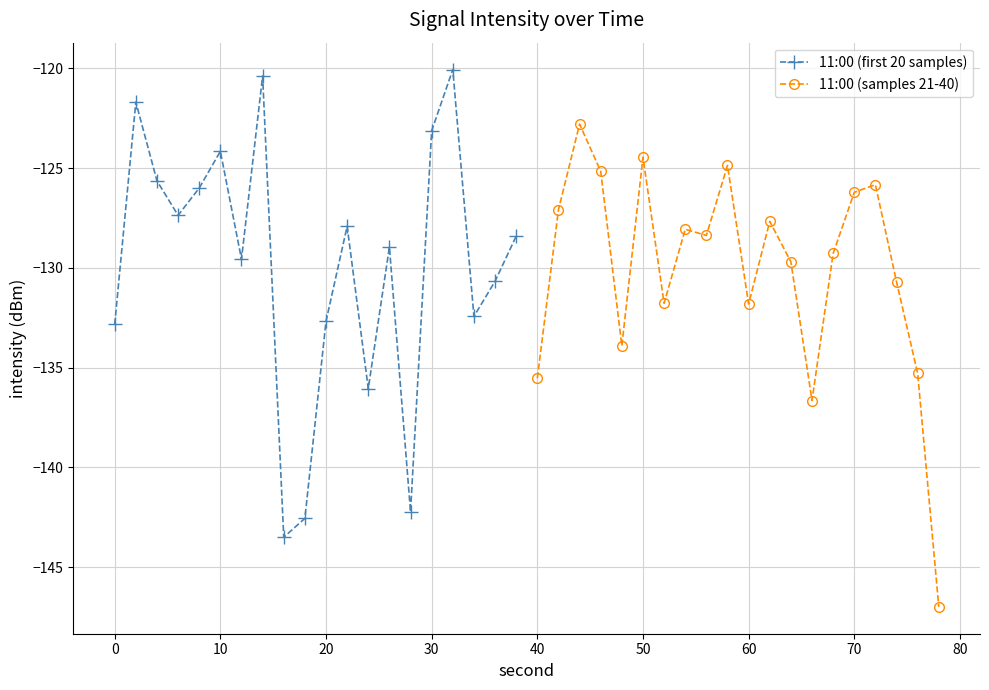

Reading left to right, extract all data points from this chart.

11:00 (first 20 samples): -132.8	-121.7	-125.6	-127.4	-126.0	-124.2	-129.6	-120.4	-143.5	-142.6	-132.7	-127.9	-136.1	-129.0	-142.2	-123.1	-120.1	-132.4	-130.7	-128.4
11:00 (samples 21-40): -135.5	-127.1	-122.8	-125.2	-133.9	-124.5	-131.8	-128.1	-128.4	-124.9	-131.8	-127.7	-129.7	-136.7	-129.3	-126.2	-125.8	-130.7	-135.3	-147.0